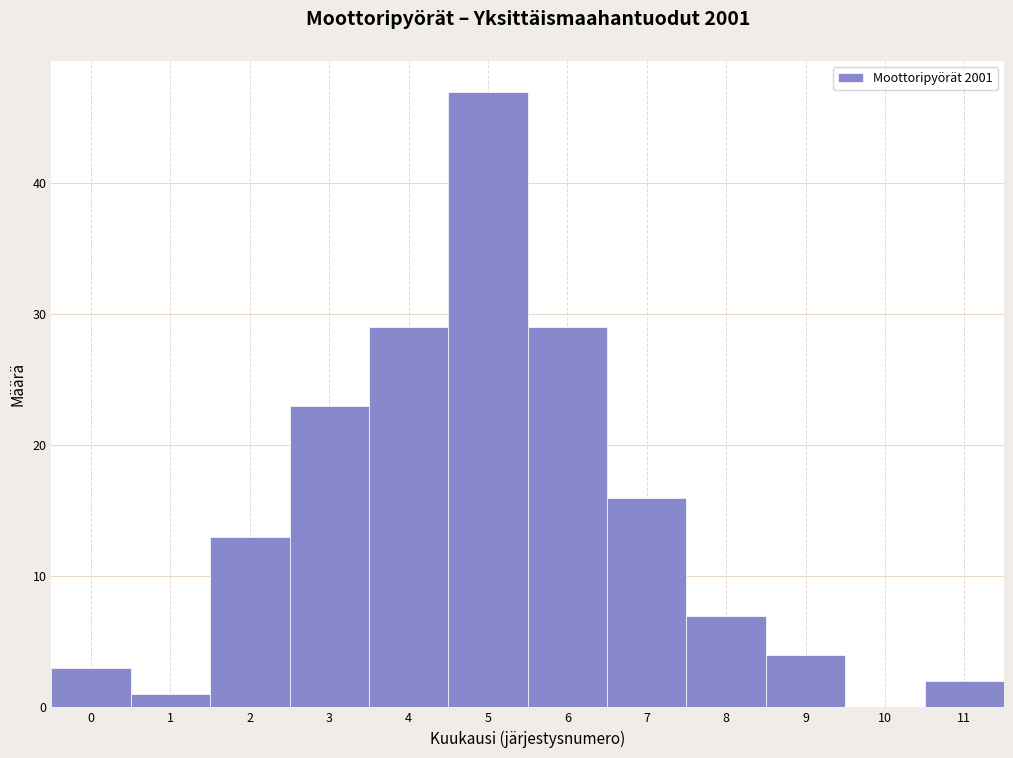

What is the height of the bar covering 4.5 to 5.5 on the x-axis? The values are not printed on the chart, so give them approximately, as read against the axis.

47